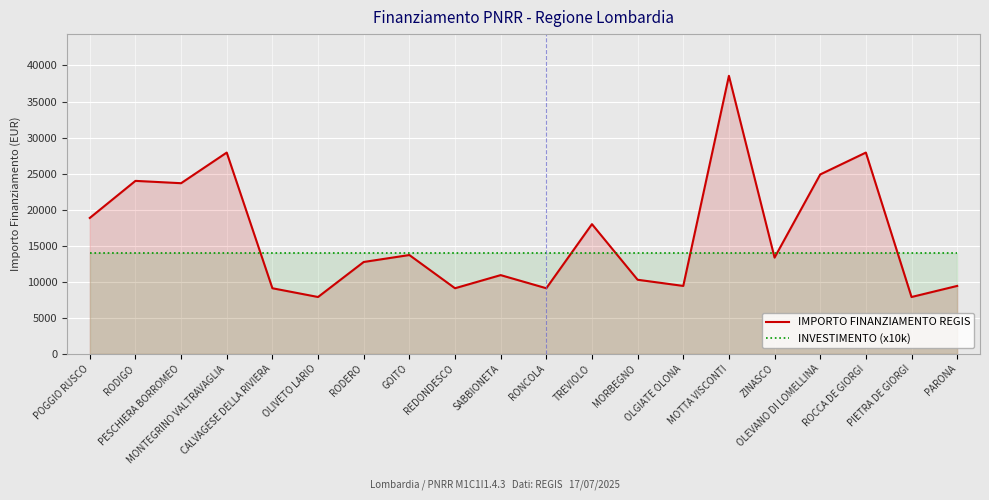

Rank the categories by IMPORTO FINANZIAMENTO REGIS value from highest to lowest.

MOTTA VISCONTI, MONTEGRINO VALTRAVAGLIA, ROCCA DE GIORGI, OLEVANO DI LOMELLINA, RODIGO, PESCHIERA BORROMEO, POGGIO RUSCO, TREVIOLO, GOITO, ZINASCO, RODERO, SABBIONETA, MORBEGNO, OLGIATE OLONA, PARONA, CALVAGESE DELLA RIVIERA, REDONDESCO, RONCOLA, OLIVETO LARIO, PIETRA DE GIORGI